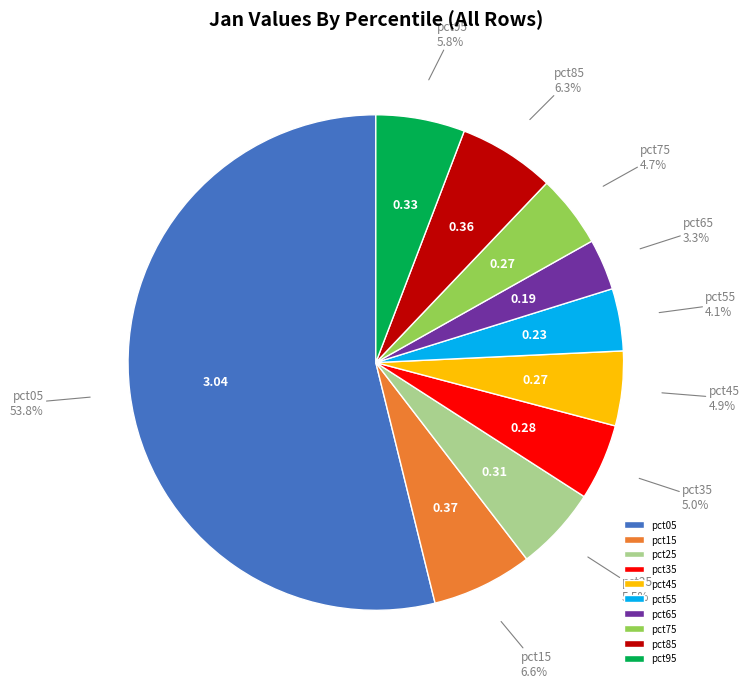

To the nearest percent, what portion does pct85 represent?

6%